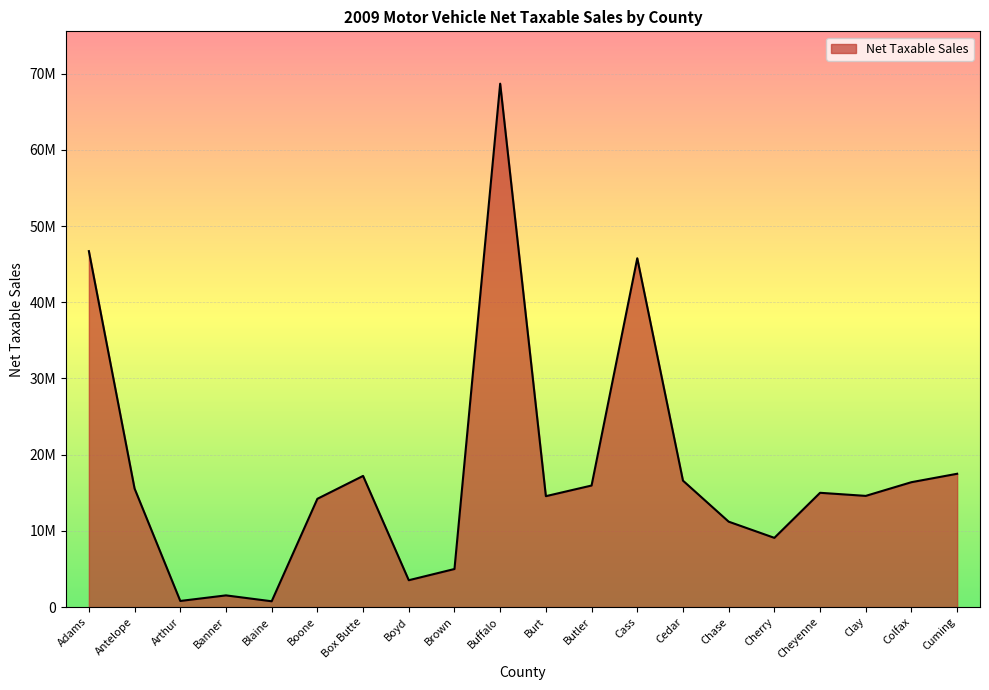

What is the label of the 13th point from the left?

Cass